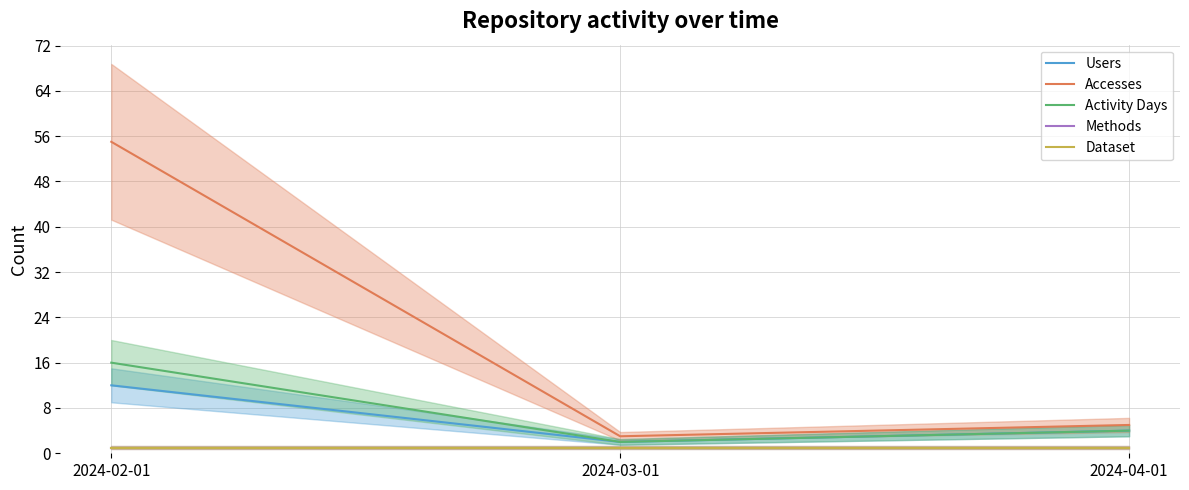

At 2024-04-01, list the series in order from smallest to largest.

Methods, Dataset, Users, Activity Days, Accesses